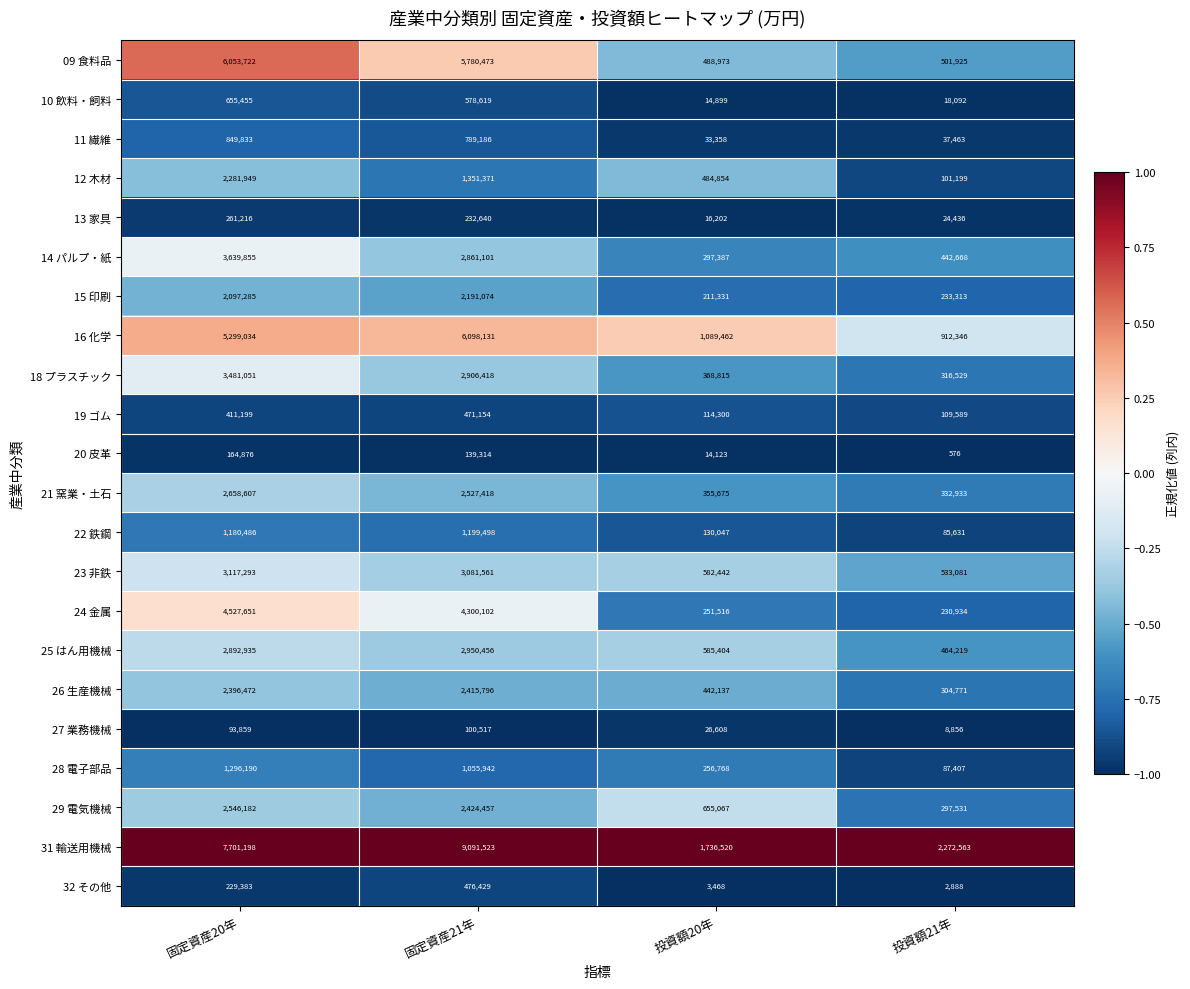

The value of 10 飲料・飼料 at 固定資産21年 is 578619. True or false?

True